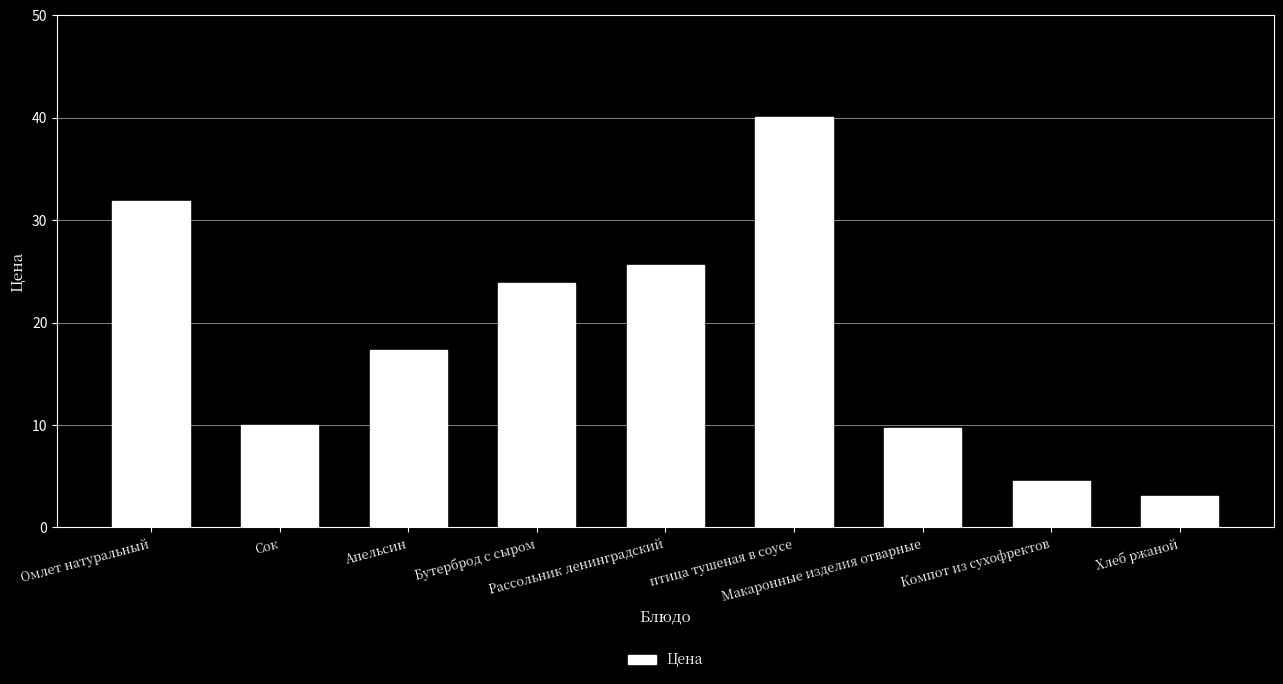

Read the value at Омлет натуральный.

31.9